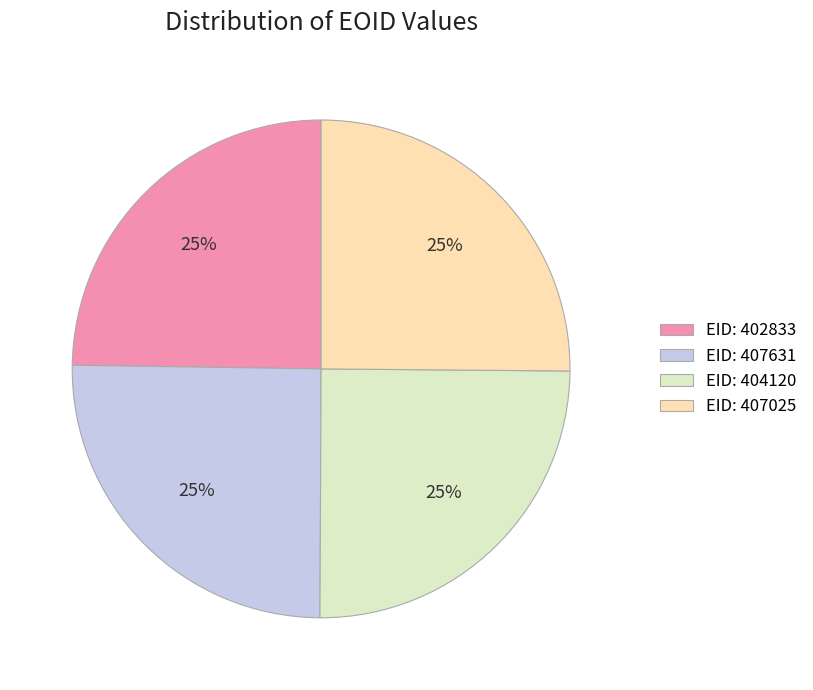

Is there any slice that represents more than half of the pie?

No